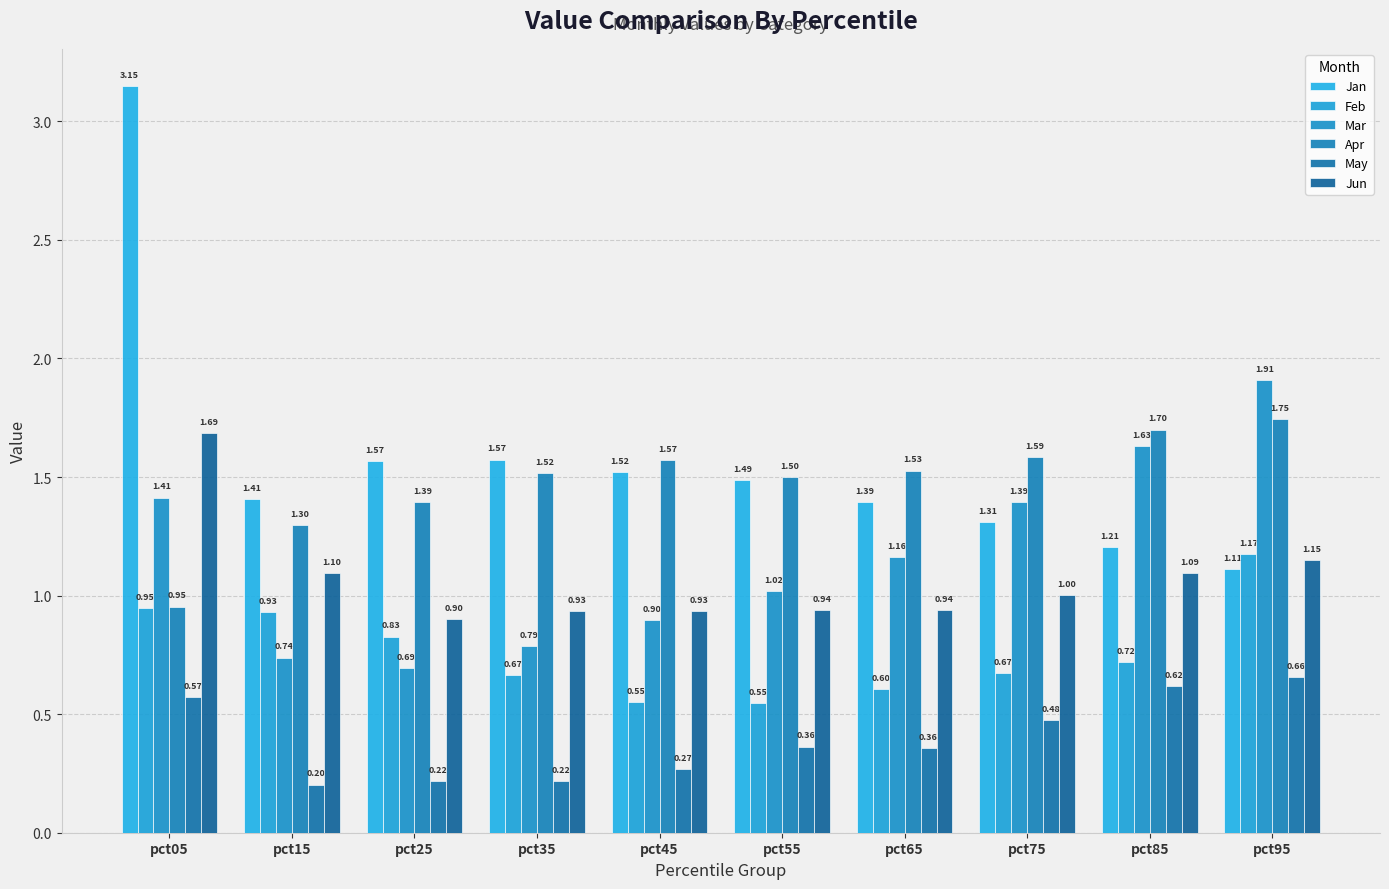

Which series has the largest range (max minus min)?

Jan